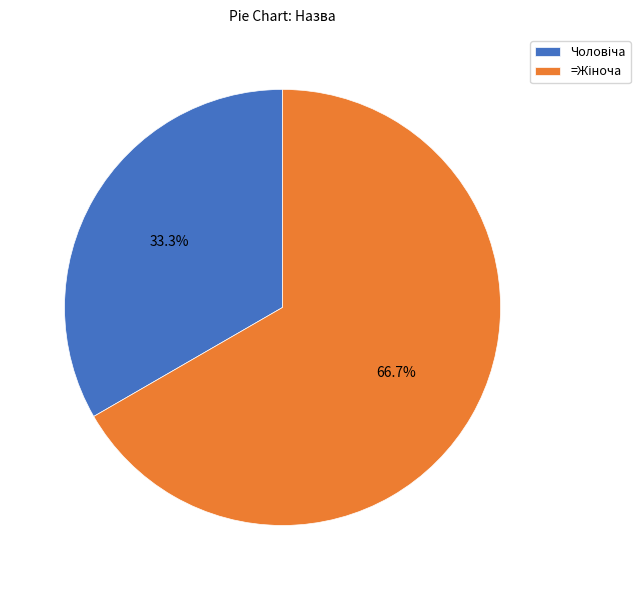

How many segments does this pie chart have?

2